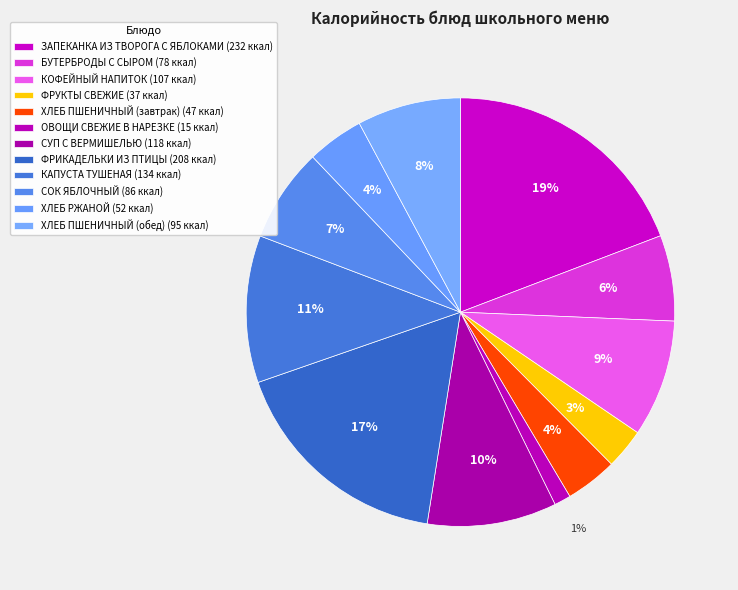

How many segments does this pie chart have?

12